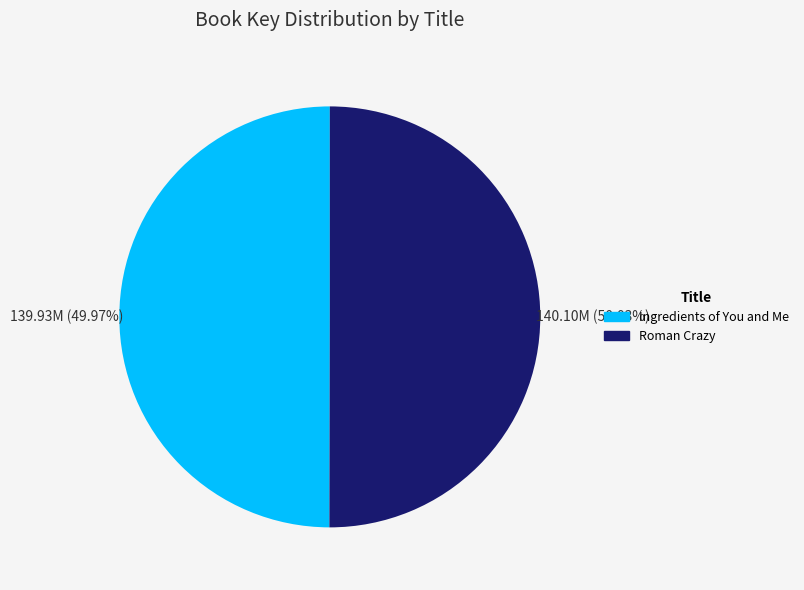

Does any single category account for the majority?

Yes